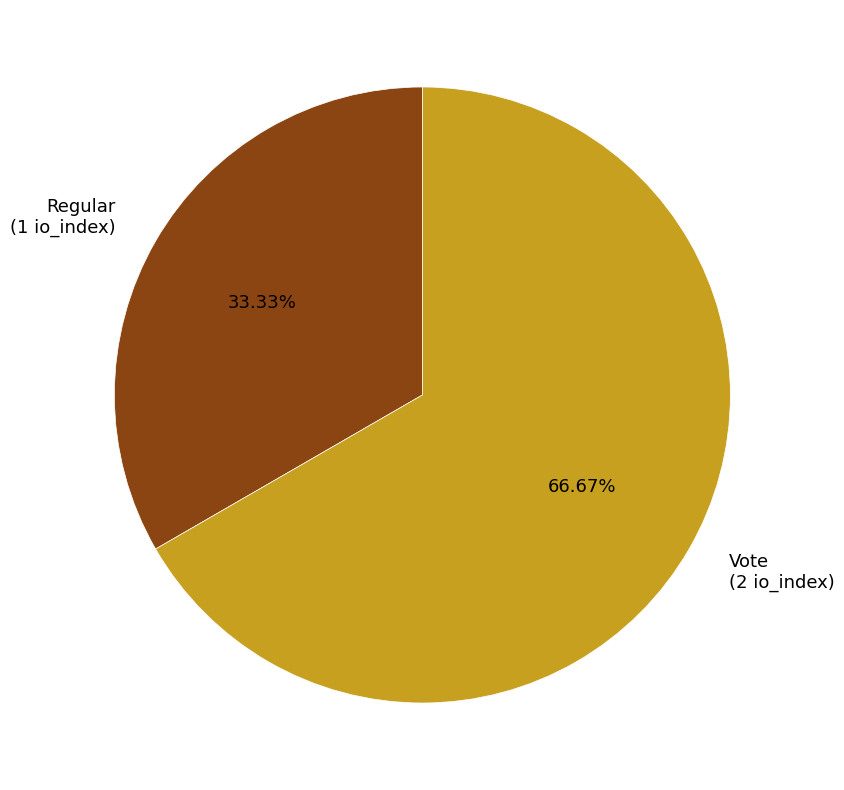

Rank the categories by value from highest to lowest.

Vote, Regular